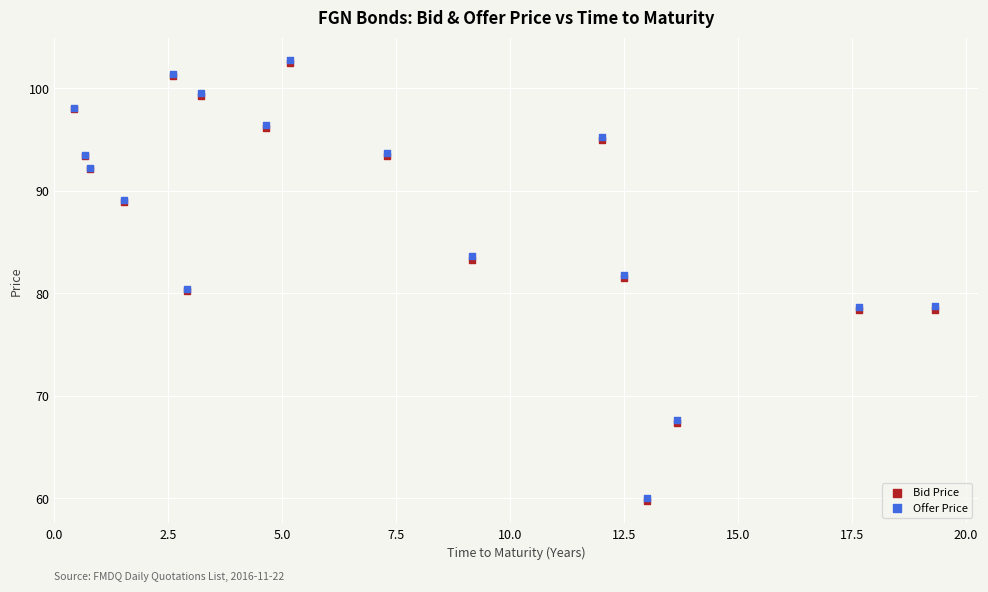

What are all the series names shown in the legend?

Bid Price, Offer Price